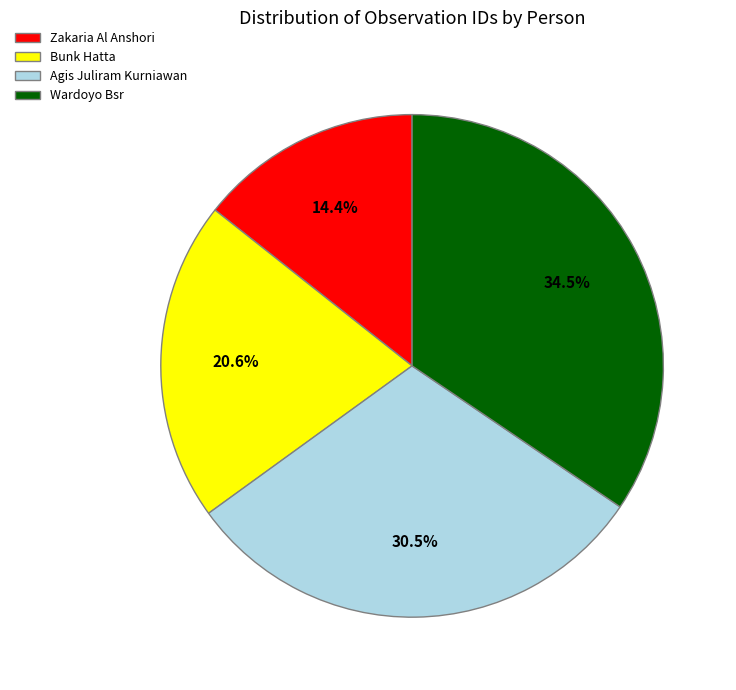

Which slice is the smallest?

Zakaria Al Anshori